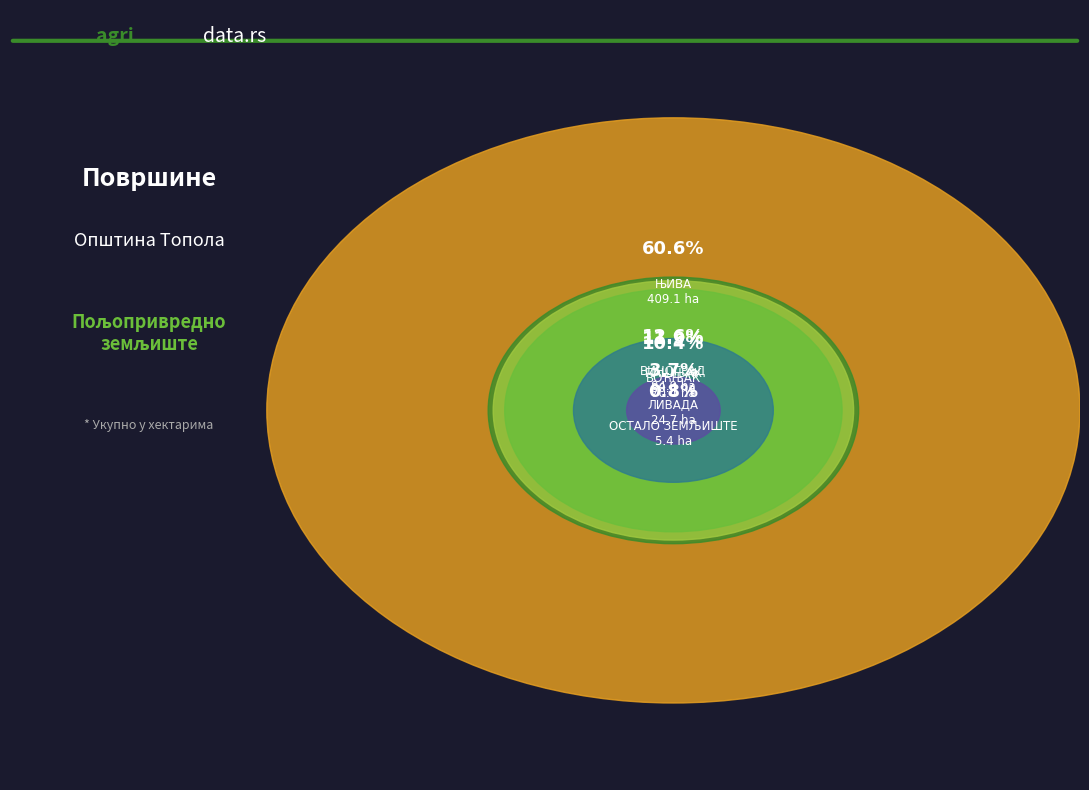

True or false: ВОЋЊАК accounts for 10% of the total.

True